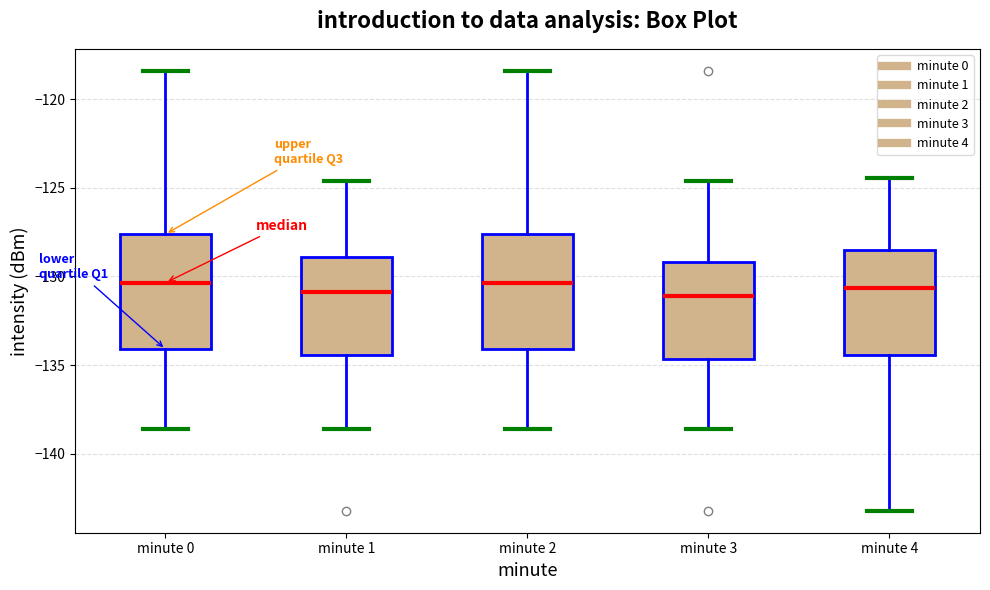

Where does the median line of the box for minute 3 sit on the y-axis? The values are not printed on the chart, so give them approximately, as read against the axis.

-131.0